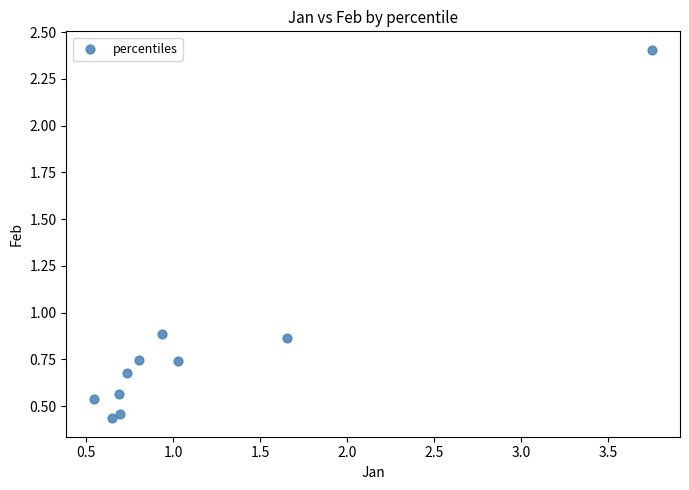

What is the average X value?

1.1